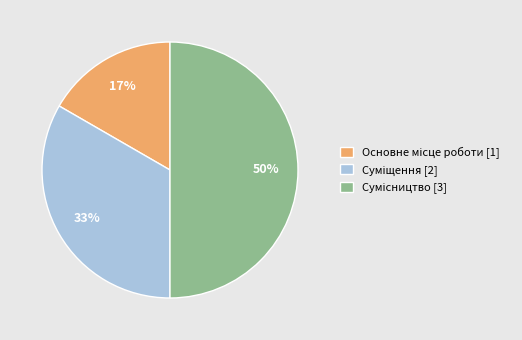

To the nearest percent, what is the average slice percentage?

33%